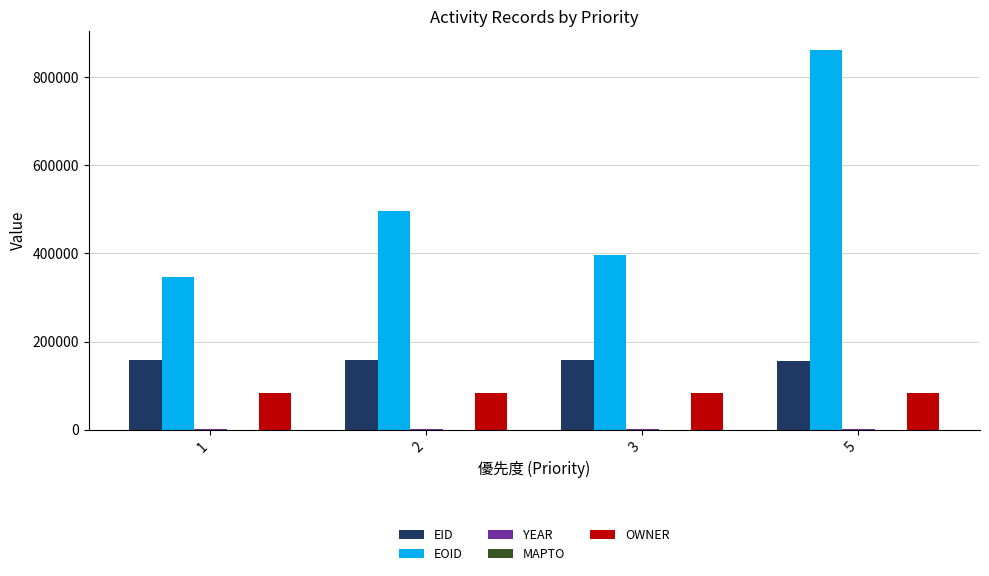

What is the total value across all series at 1?

590561